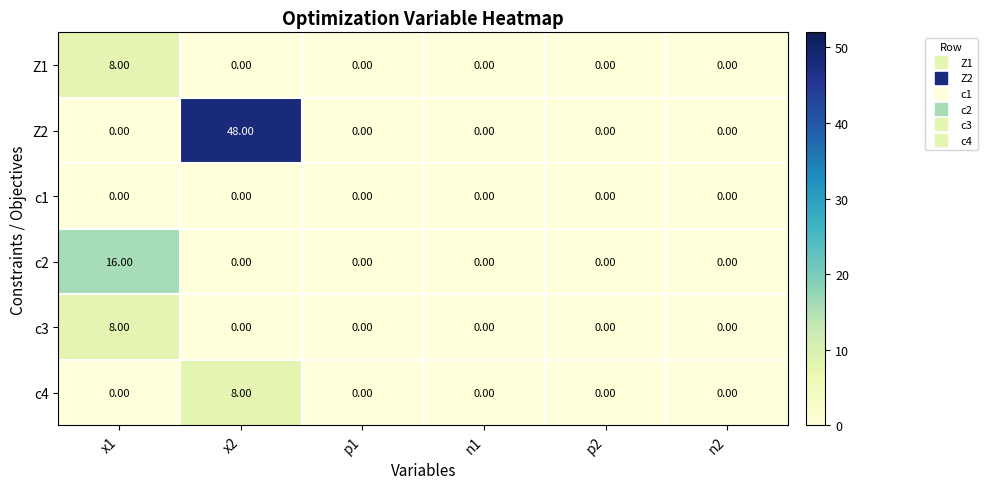

How many data points in c4 are above 0?

1